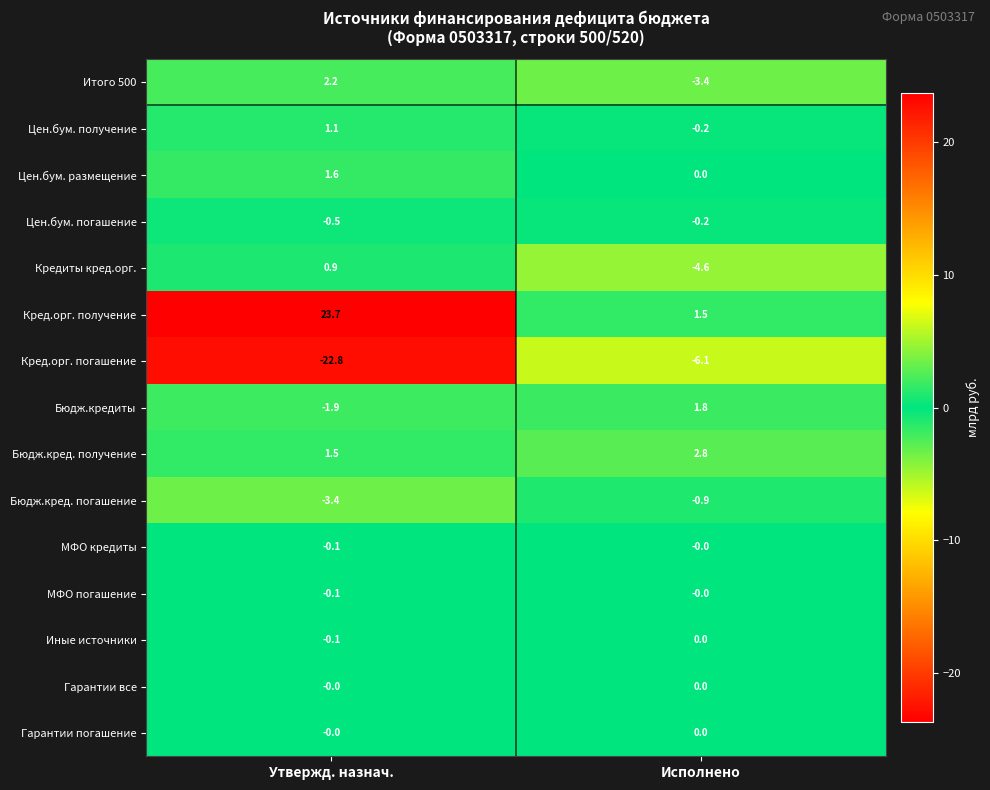

What is the difference between the highest and lowest values at Исполнено?

8.9